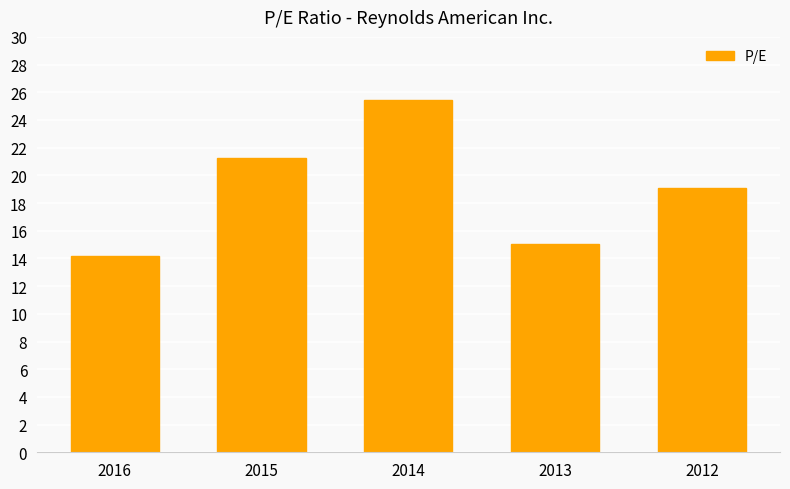

Which label corresponds to the largest value in the chart?

2014